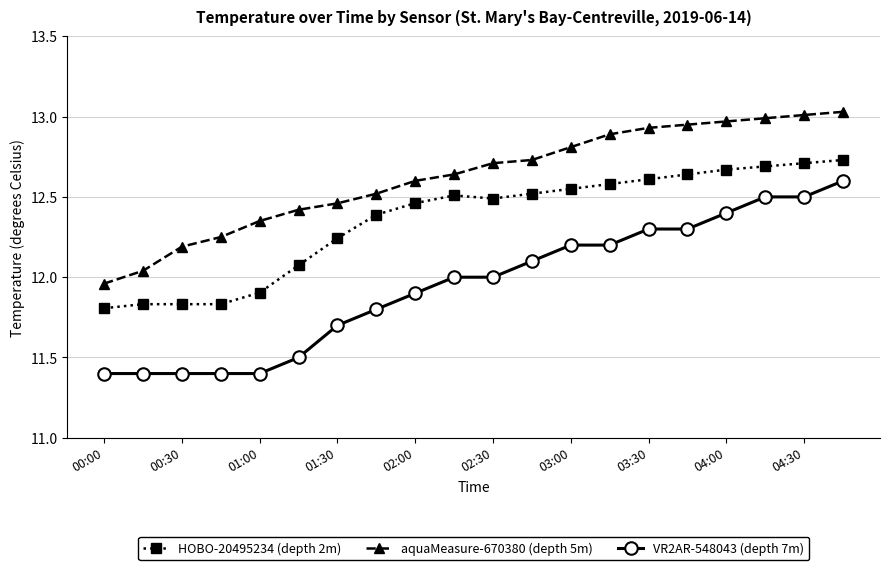

List the series in order of their peak value, lowest first.

VR2AR-548043 (depth 7m), HOBO-20495234 (depth 2m), aquaMeasure-670380 (depth 5m)